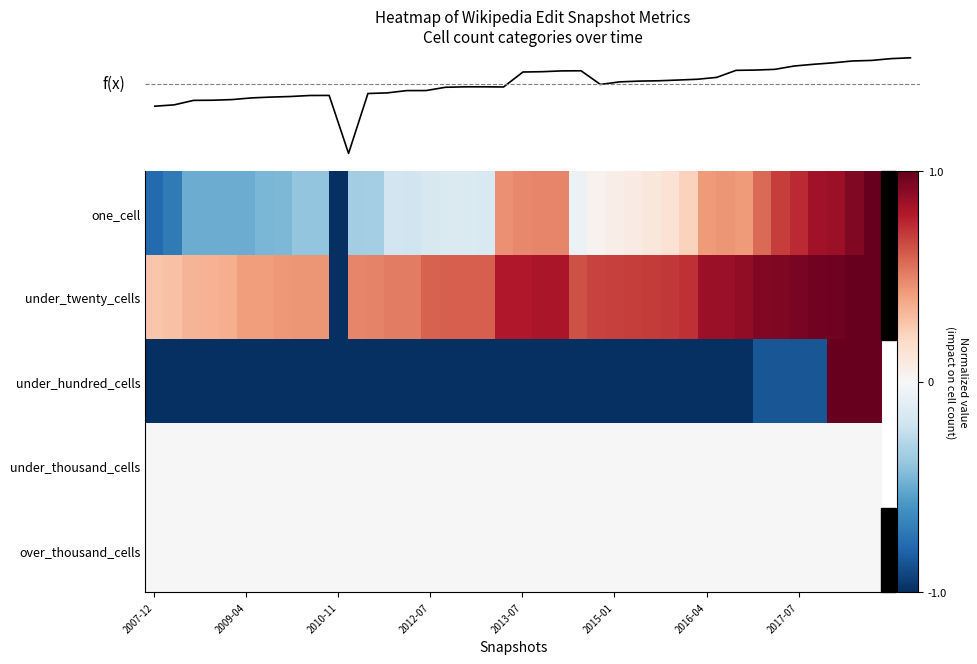

Which series has the largest range (max minus min)?

f(x)